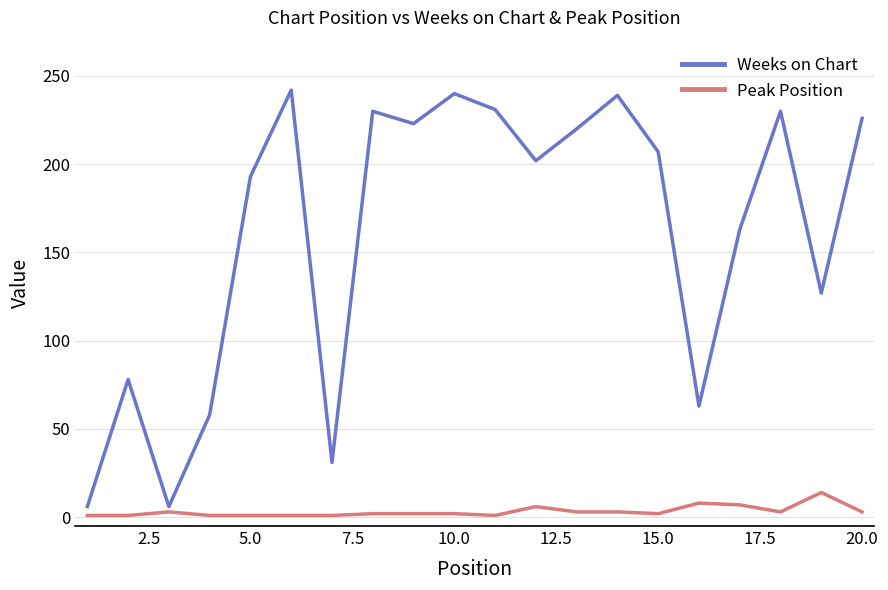

What is the difference between the maximum and minimum values in the Peak Position series?

13